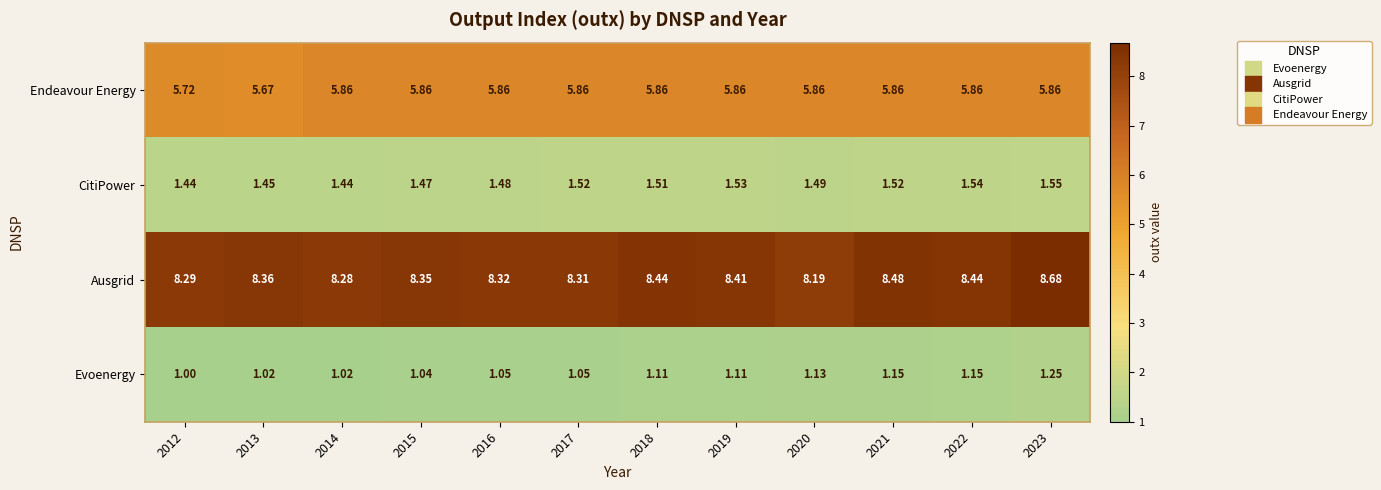

At how many categories does at least one series exceed 3?

12